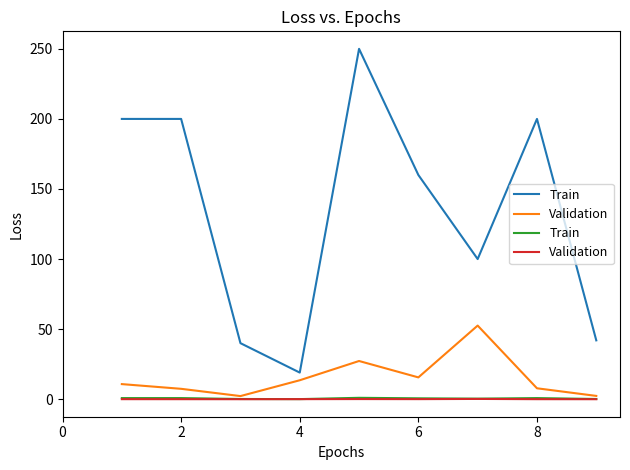

The Validation series shows 0.1 at 4. True or false?

True